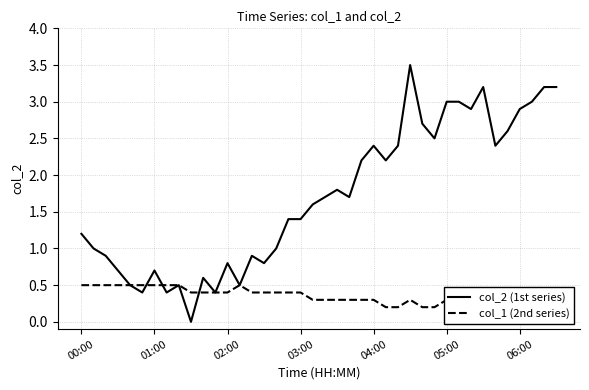

True or false: col_2 (1st series) has a value of 0.4 at 00:00.

False